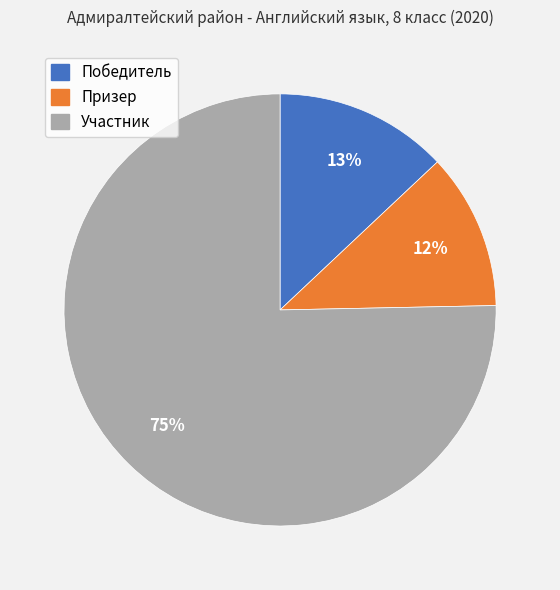

What percentage is the Участник slice, to the nearest percent?

75%